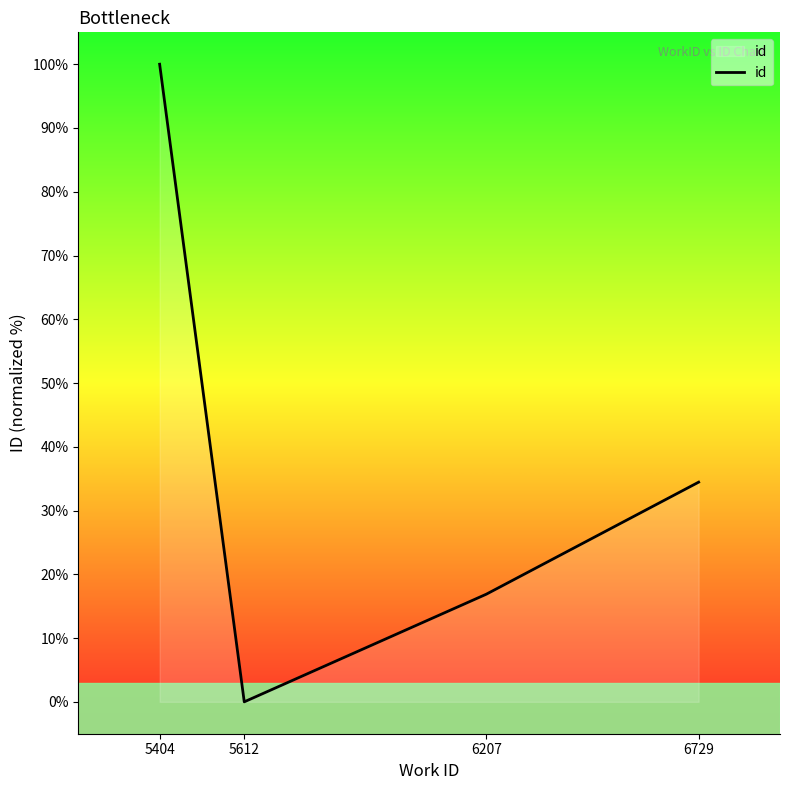

True or false: the data shows 34.5 at 6729.

True